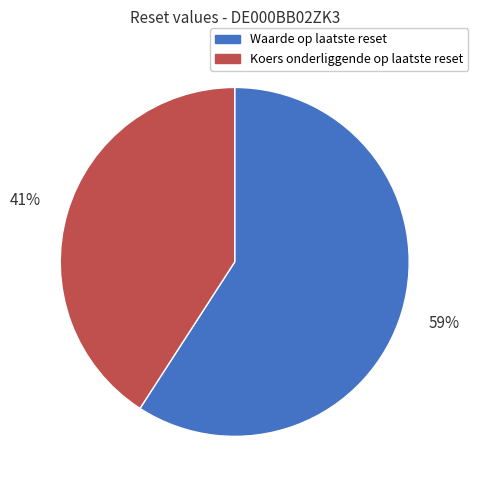

Is the sum of Waarde op laatste reset and Koers onderliggende op laatste reset greater than half?

Yes